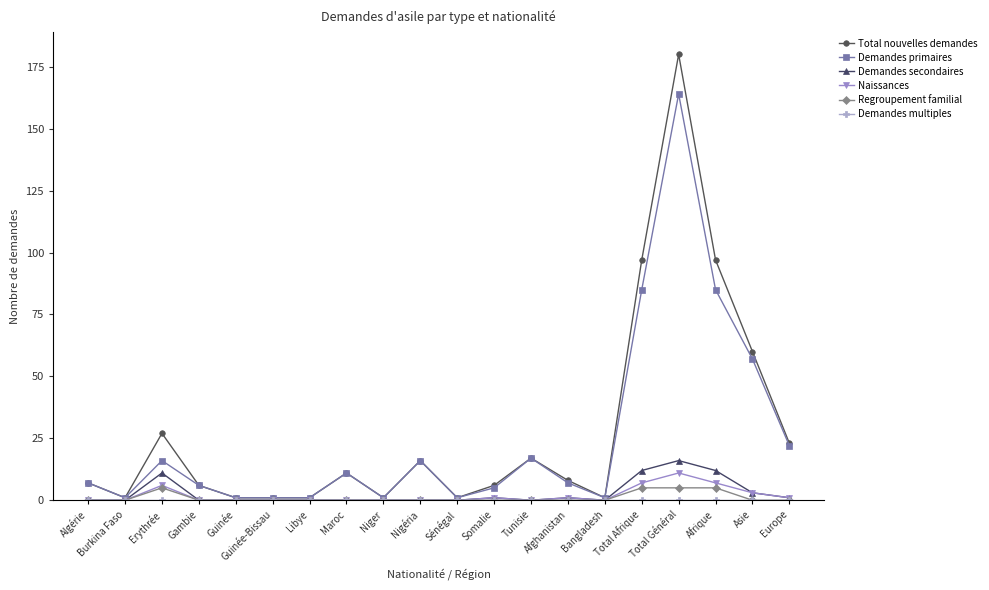

What is the difference between the maximum and minimum values in the Demandes secondaires series?

16